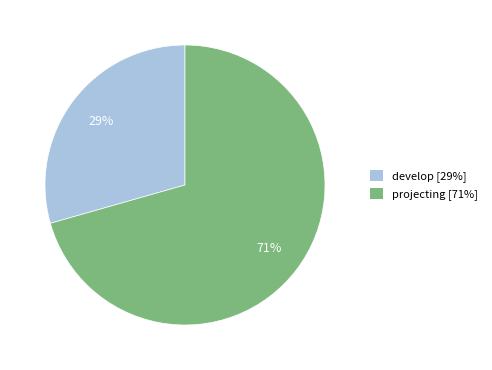

Is there a majority slice in this chart?

Yes